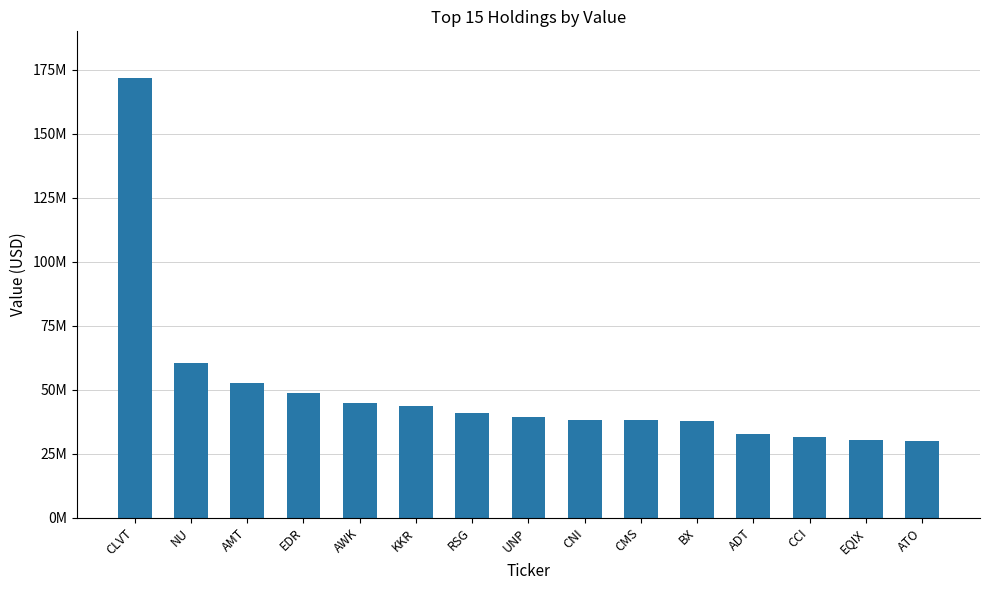

Which category has the highest value across all series?

CLVT